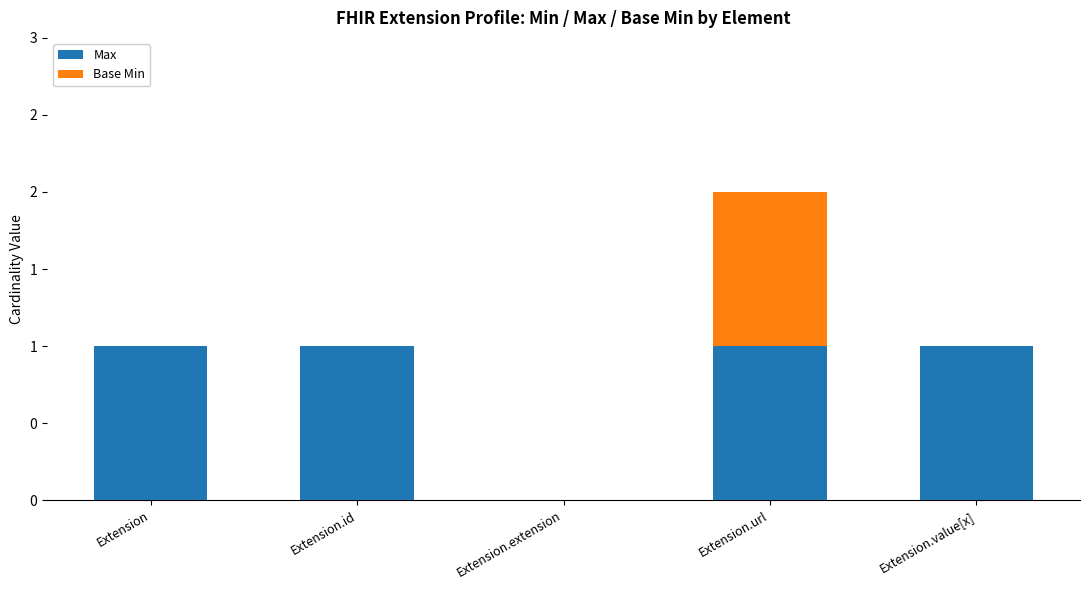

What is the label of the 5th bar from the left?

Extension.value[x]